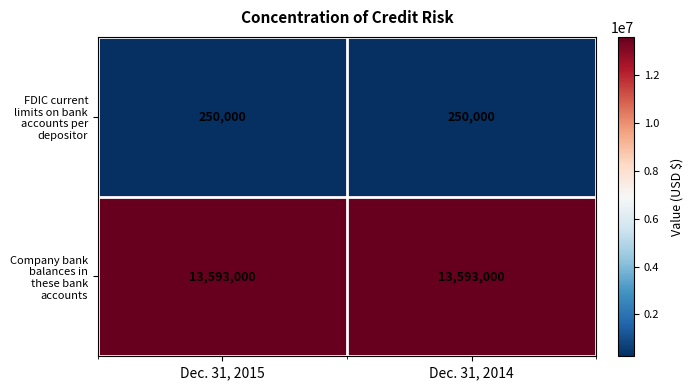

Count the number of categories in the chart.

2